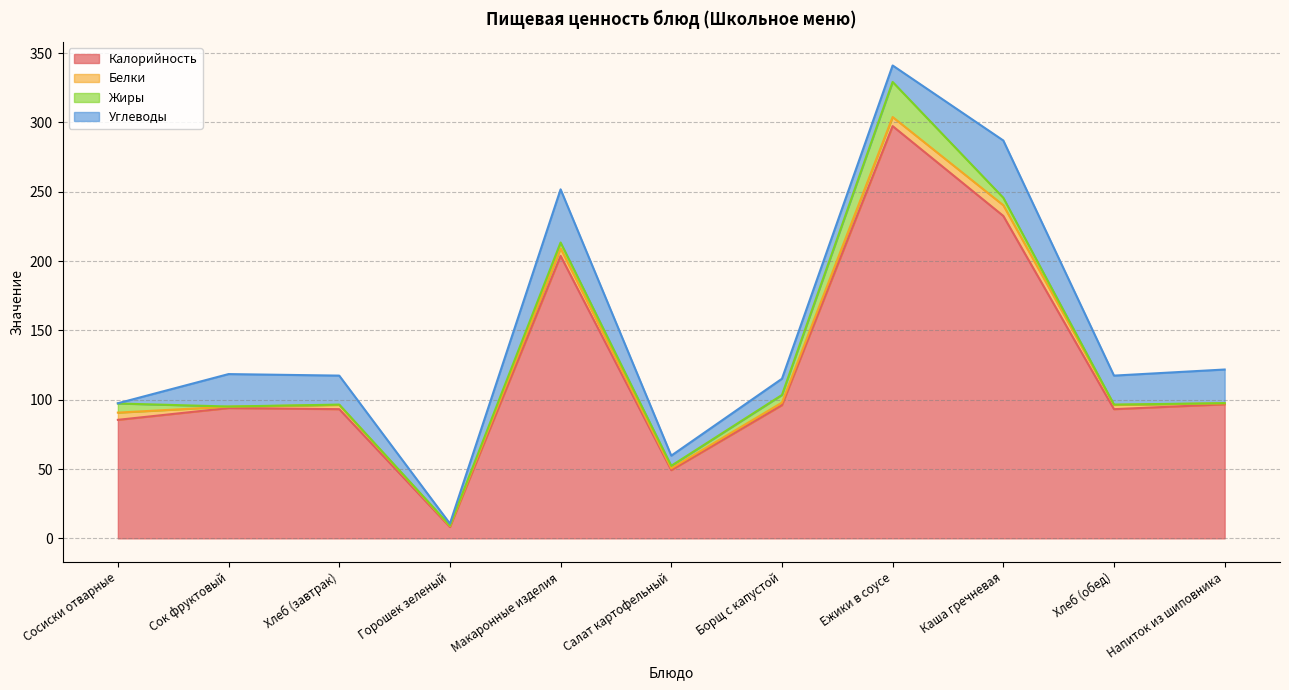

How many values in the Белки series exceed 3?

6